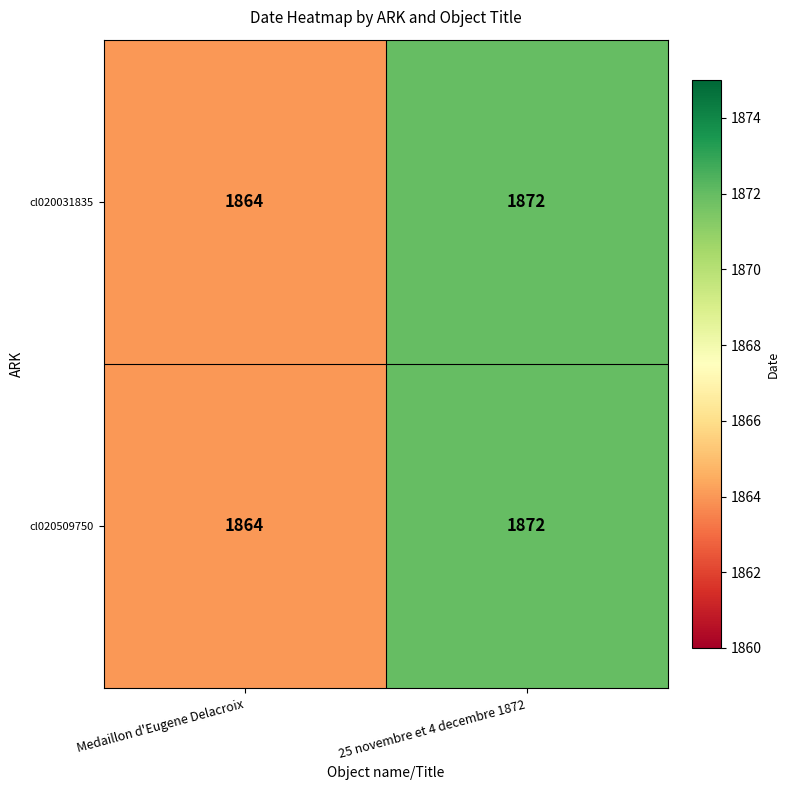

Is it true that cl020509750 equals 480 at 25 novembre et 4 decembre 1872?

False